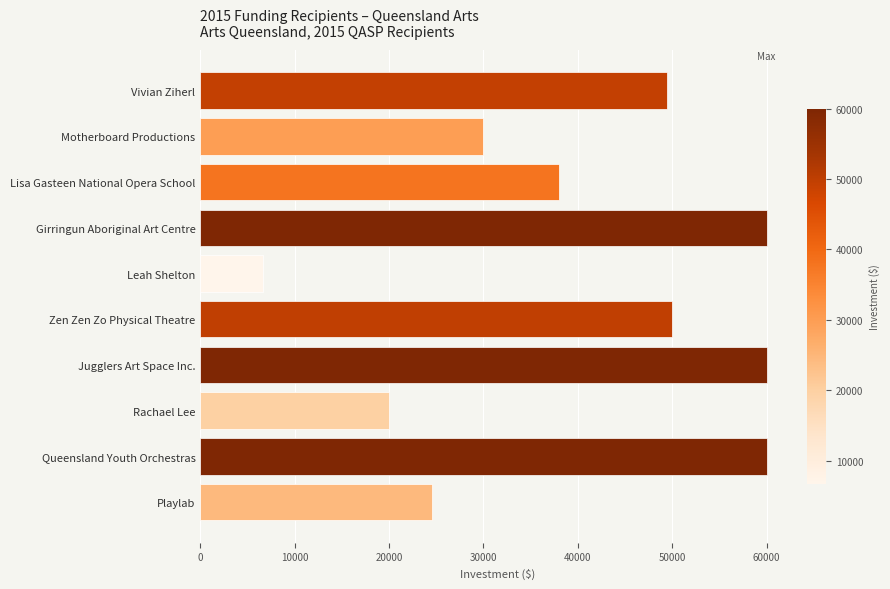

The chart shows a value of 21749 at Queensland Youth Orchestras. True or false?

False